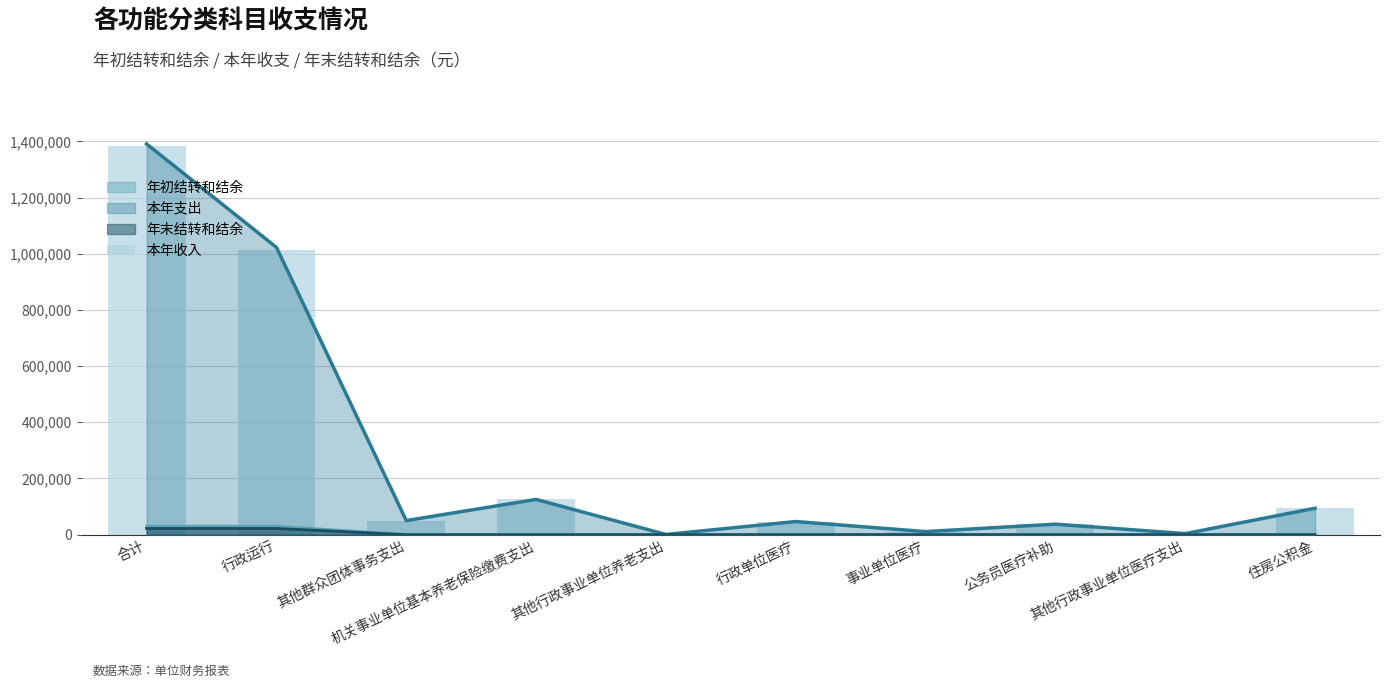

What is the ratio of the value at 事业单位医疗 to the value at 其他行政事业单位养老支出?

18.1